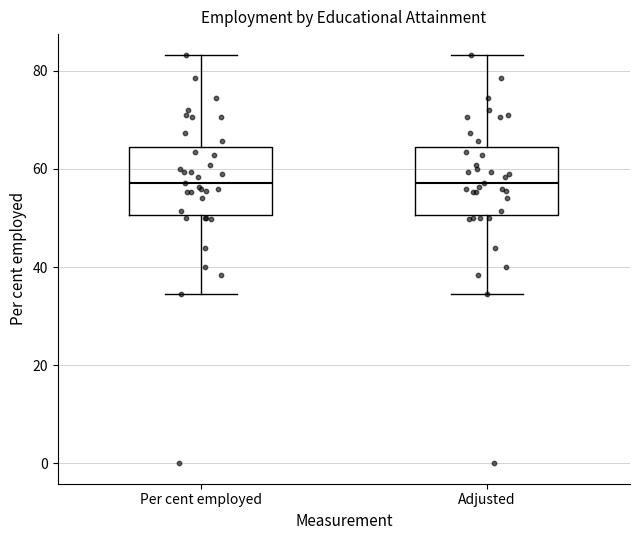

Reading left to right, read every box against the y-axis: the position of its median line, the range the box covers, and the ends of its whiskers. The values are not printed on the chart, so give them approximately, as read against the axis.

Per cent employed: median 58, box 50 to 64, whiskers 34 to 84
Adjusted: median 58, box 50 to 64, whiskers 34 to 84